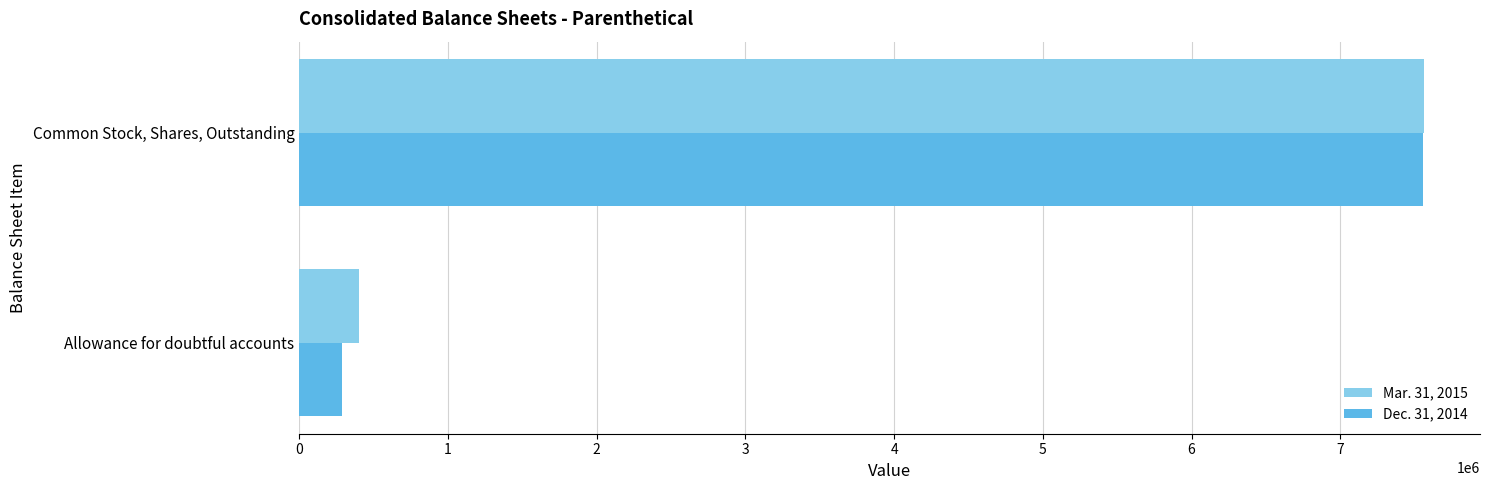

What is the average value of the Mar. 31, 2015 series?

3981506